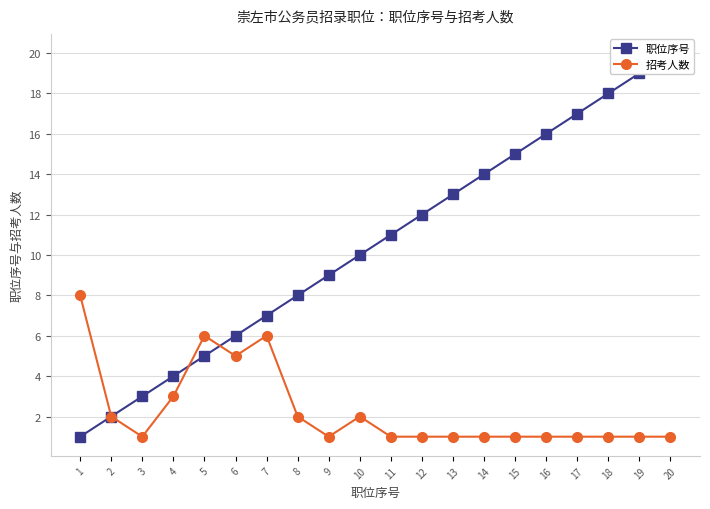

What is the total value across all series at 2?

4